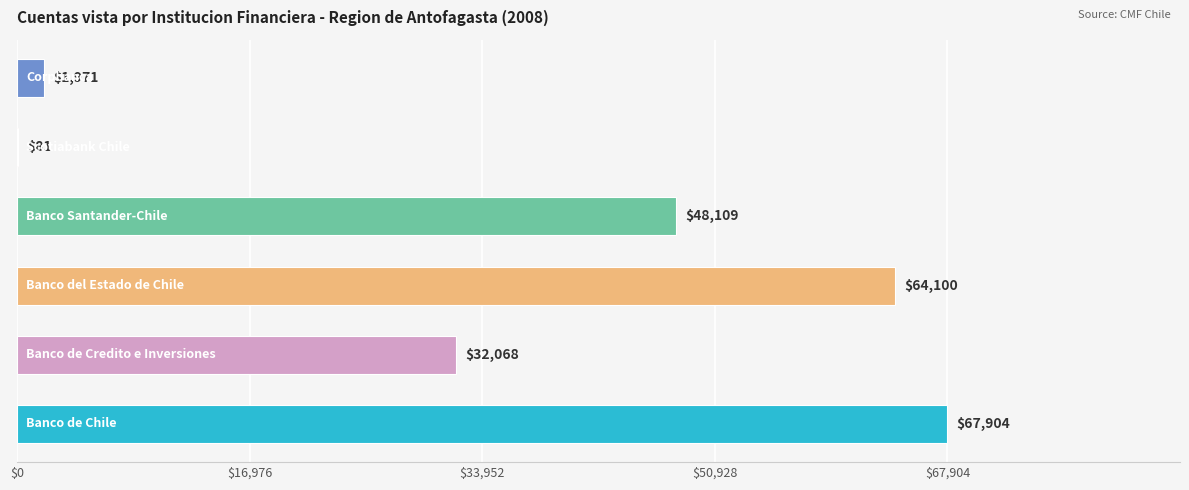

What is the maximum value shown in the chart?

67904.3